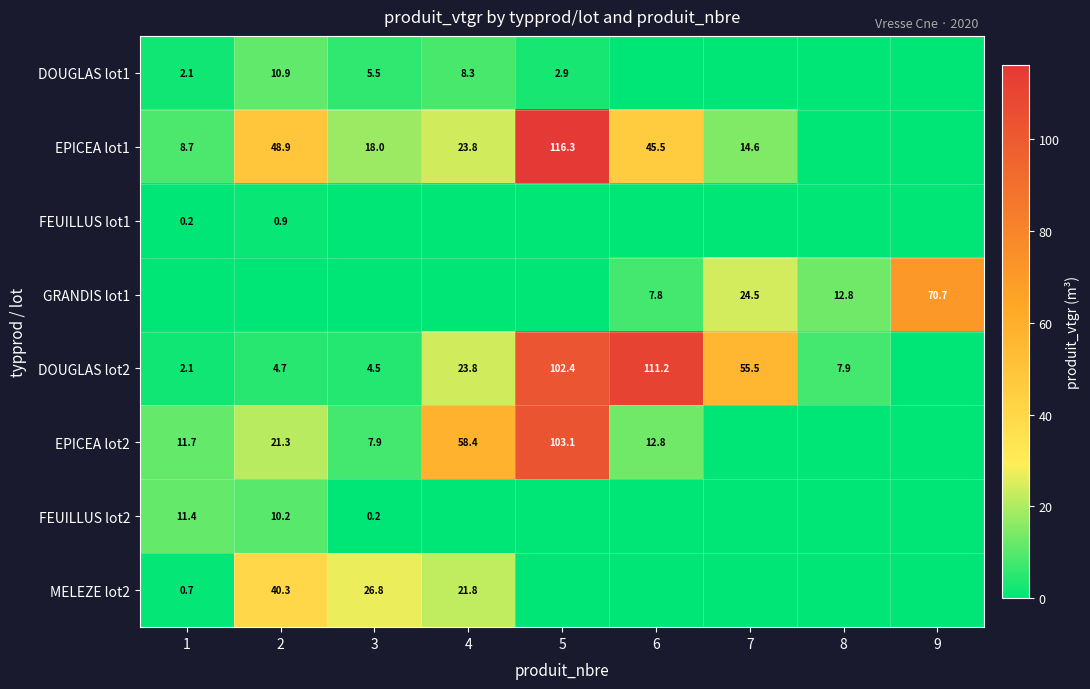

The DOUGLAS lot2 series shows 55.5 at 7. True or false?

True